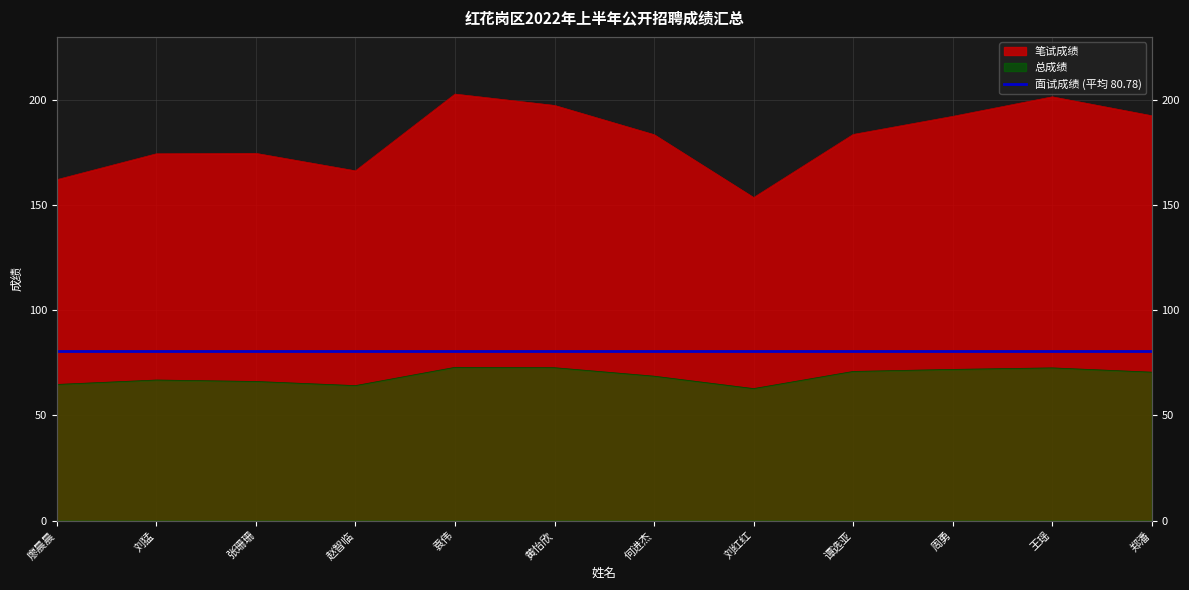

The 笔试成绩 series shows 174.6 at 张珊珊. True or false?

True